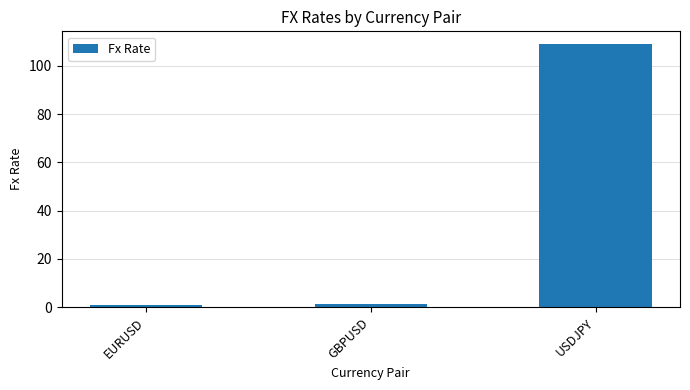

What is the minimum value shown in the chart?

1.1